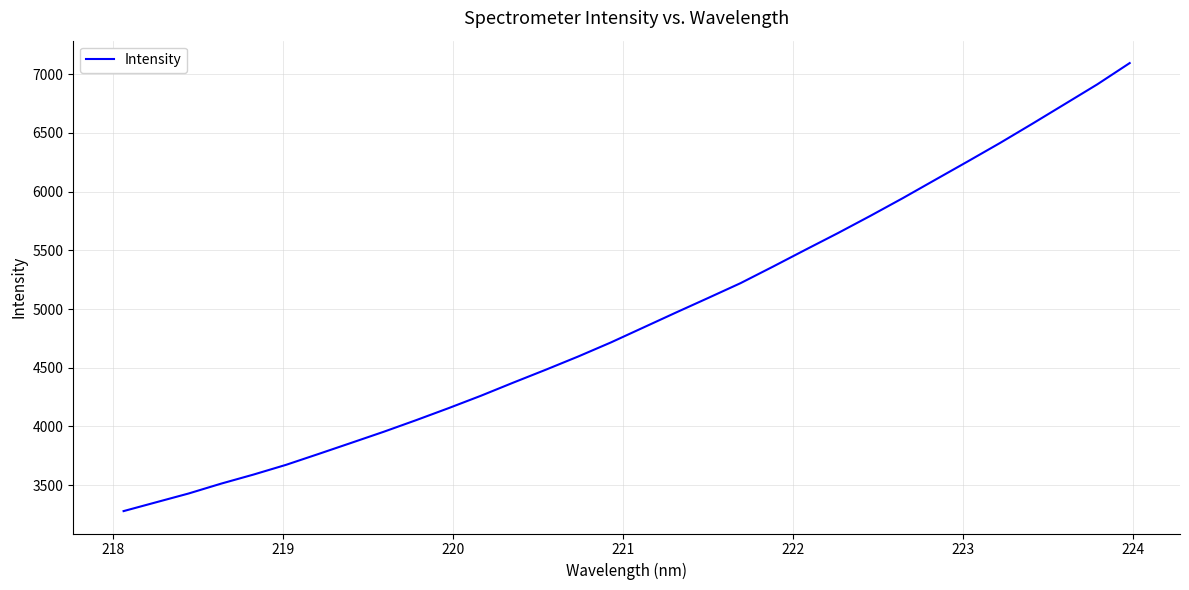

What is the difference between the maximum and minimum values?

3816.0